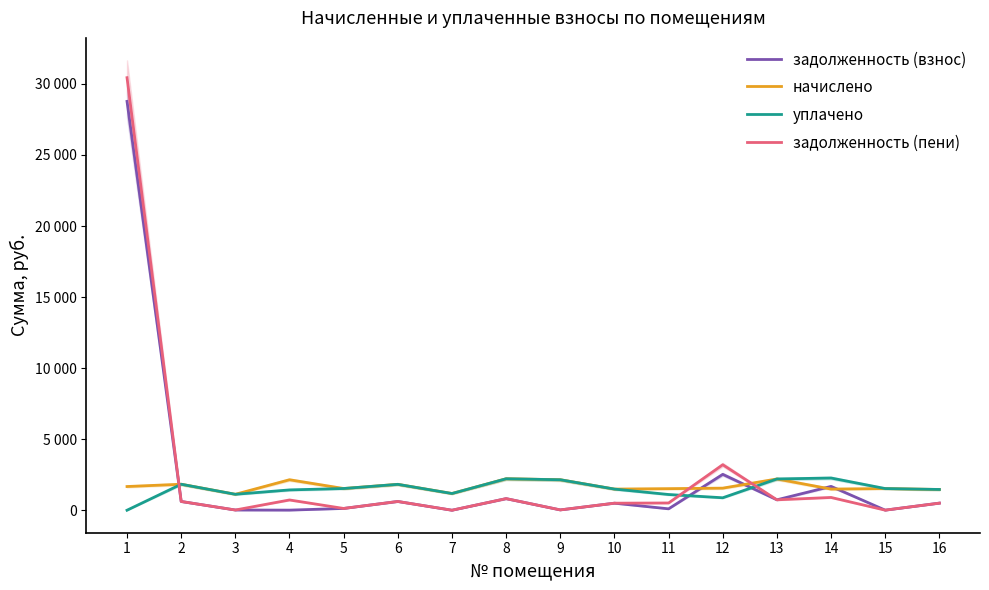

The value of задолженность (пени) at 5 is 124.9. True or false?

True